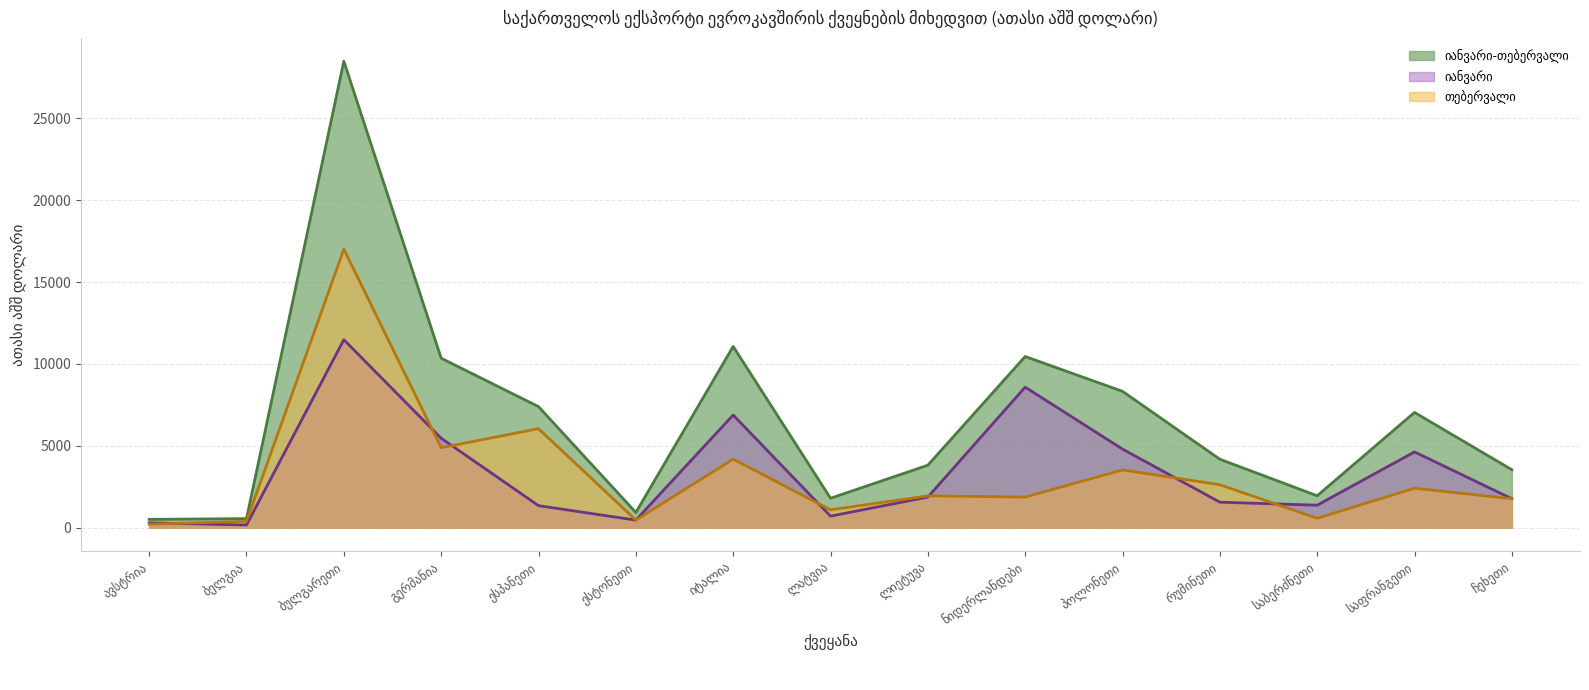

Is the value of იანვარი at ლიეტუვა greater than the value of თებერვალი at ესტონეთი?

Yes